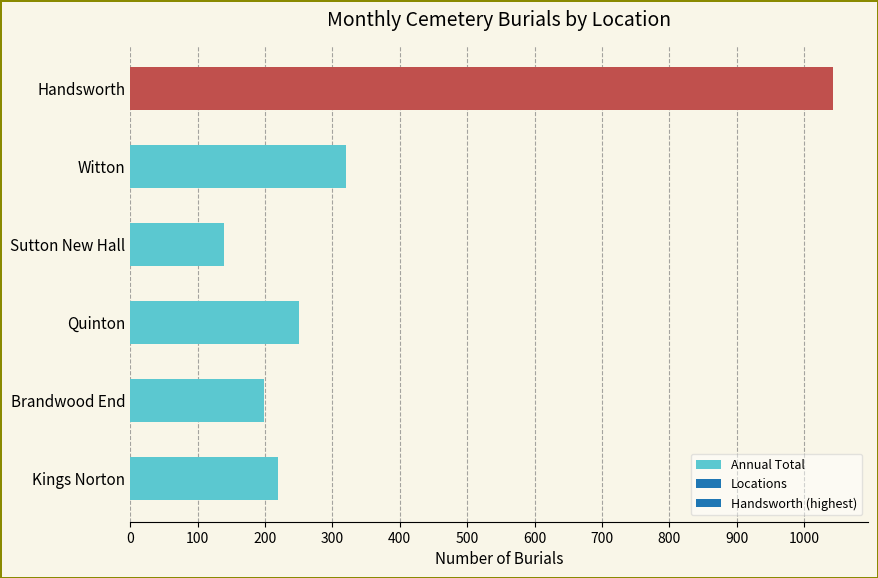

Is it true that the value at Witton is 563?

False